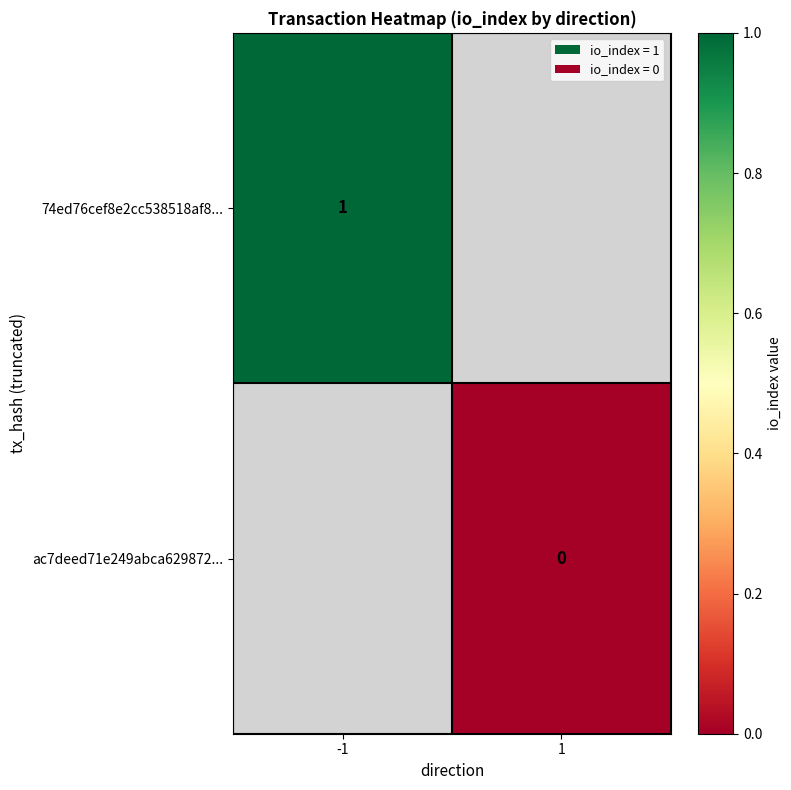

True or false: 74ed76cef8e2cc538518af8... has a value of 1 at -1.

True